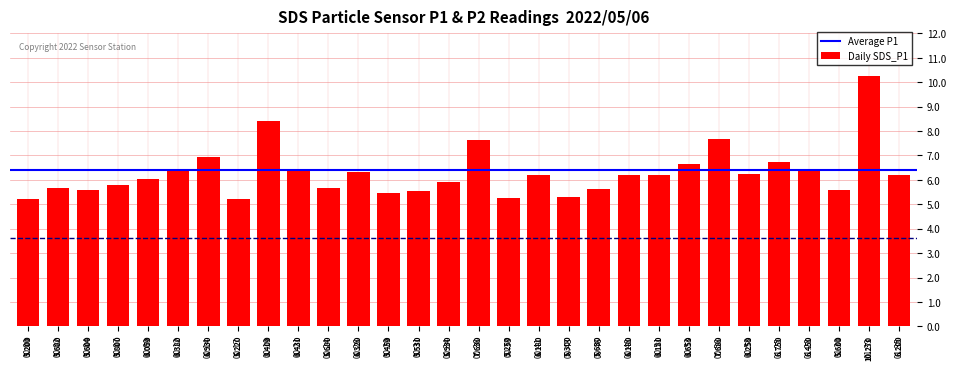

Which has a higher value, 00:21 or 01:30?

00:21